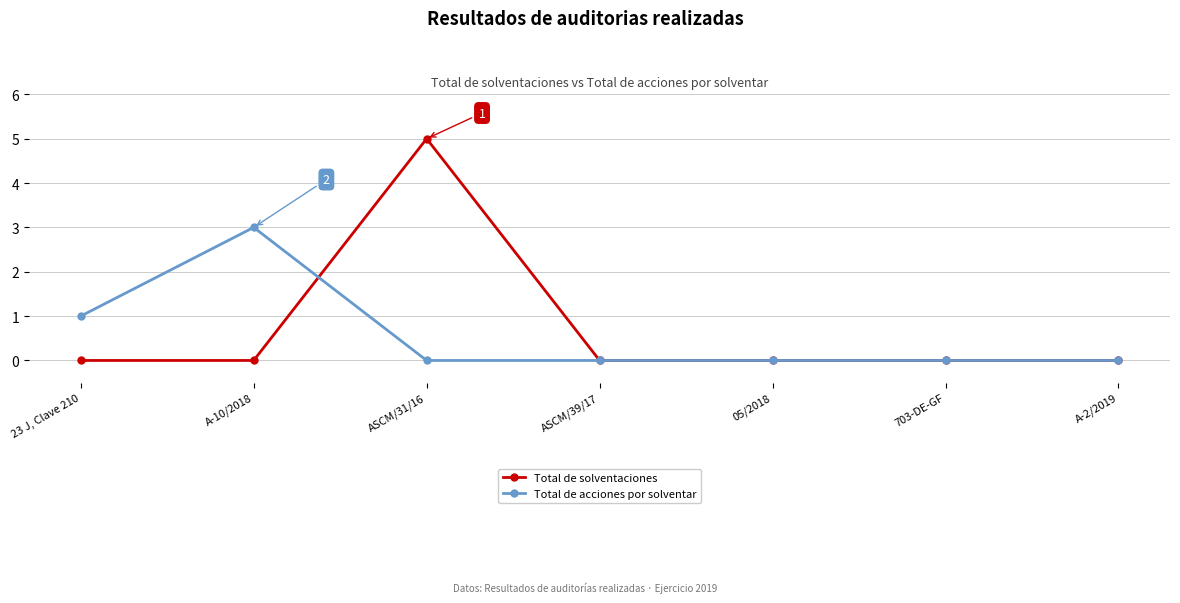

What are all the series names shown in the legend?

Total de solventaciones, Total de acciones por solventar